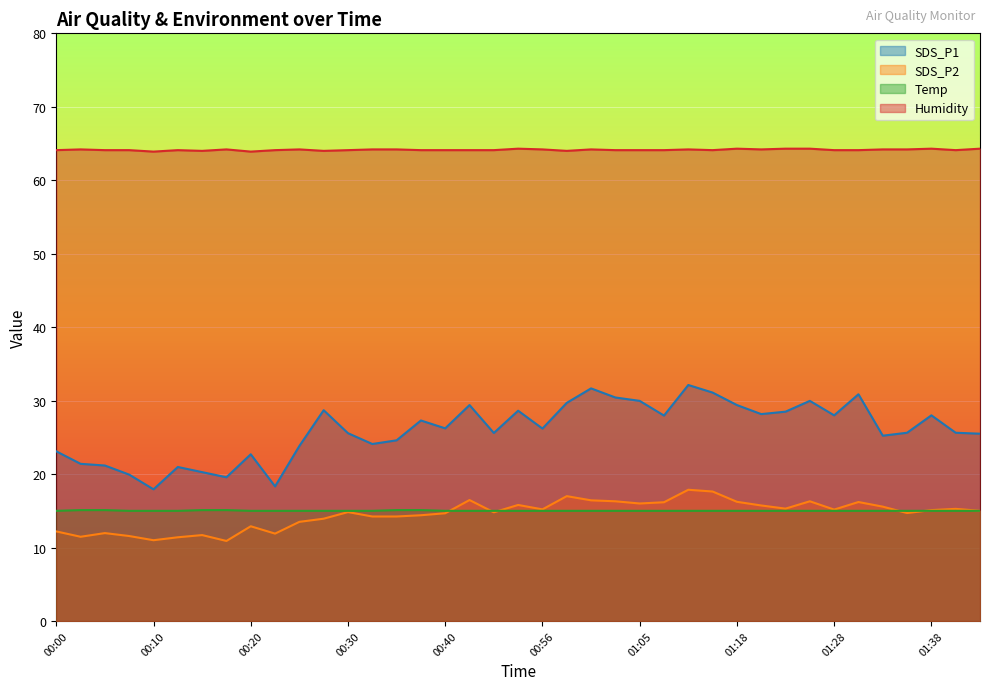

What are all the series names shown in the legend?

SDS_P1, SDS_P2, Temp, Humidity